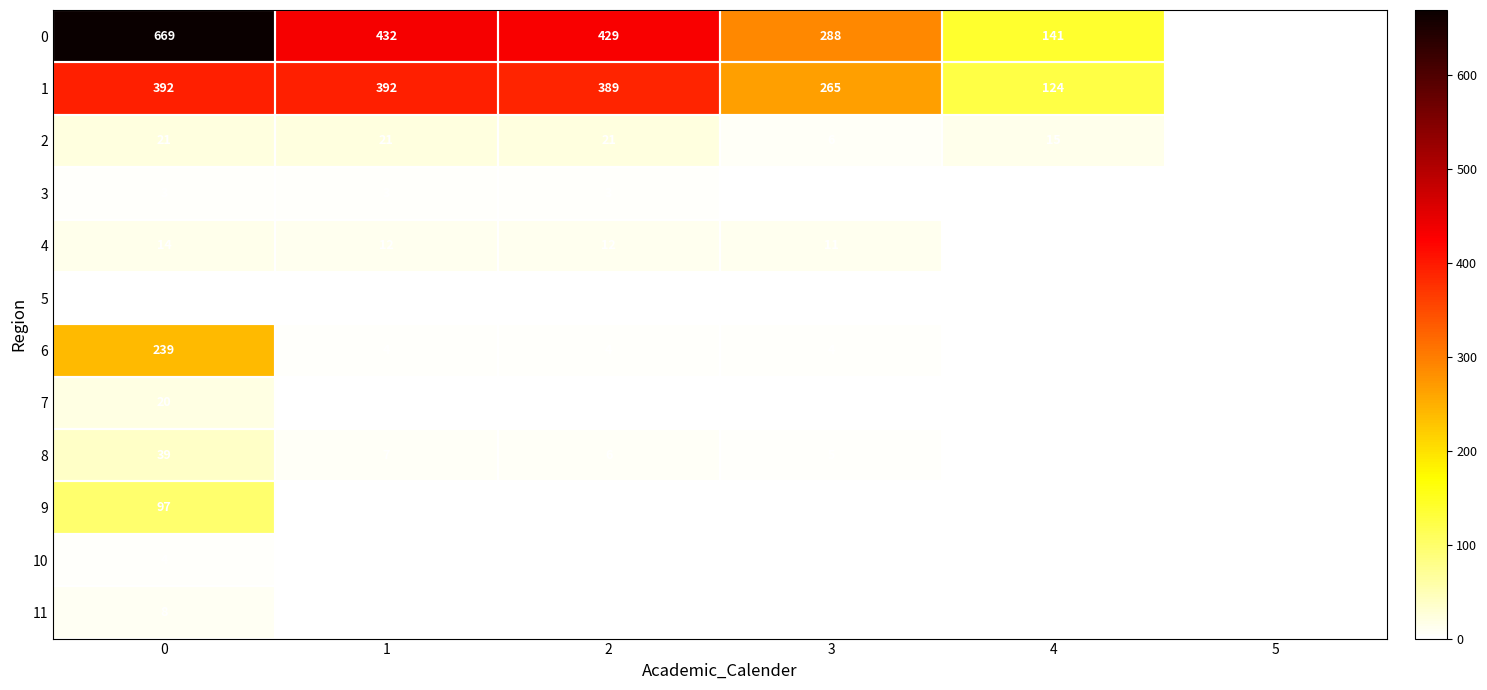

List the series in order of their peak value, highest first.

0, 1, 6, 9, 8, 2, 7, 4, 11, 10, 3, 5